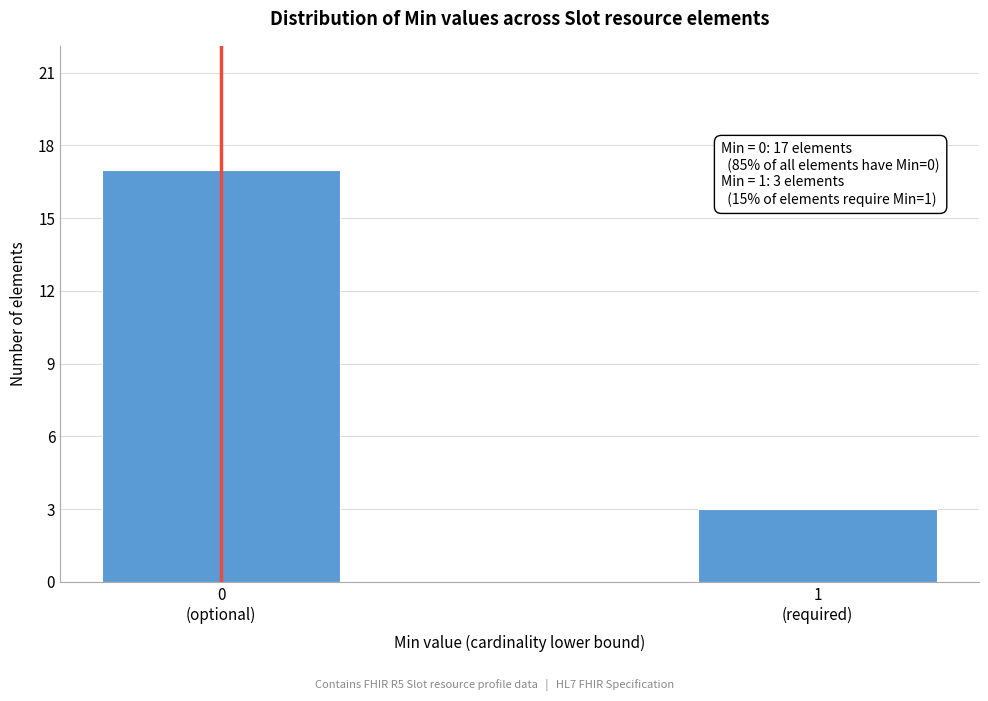

Reading left to right, list all the values displayed in this chart.

17	3